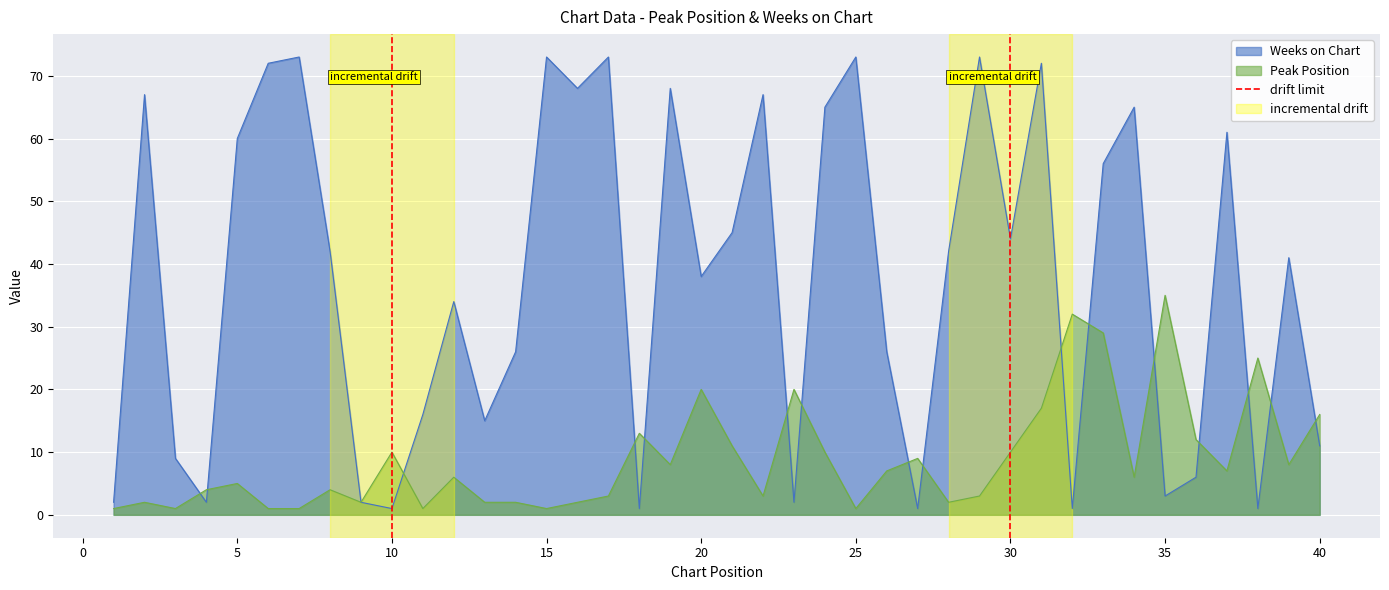

At which label does Peak Position reach its peak?

35